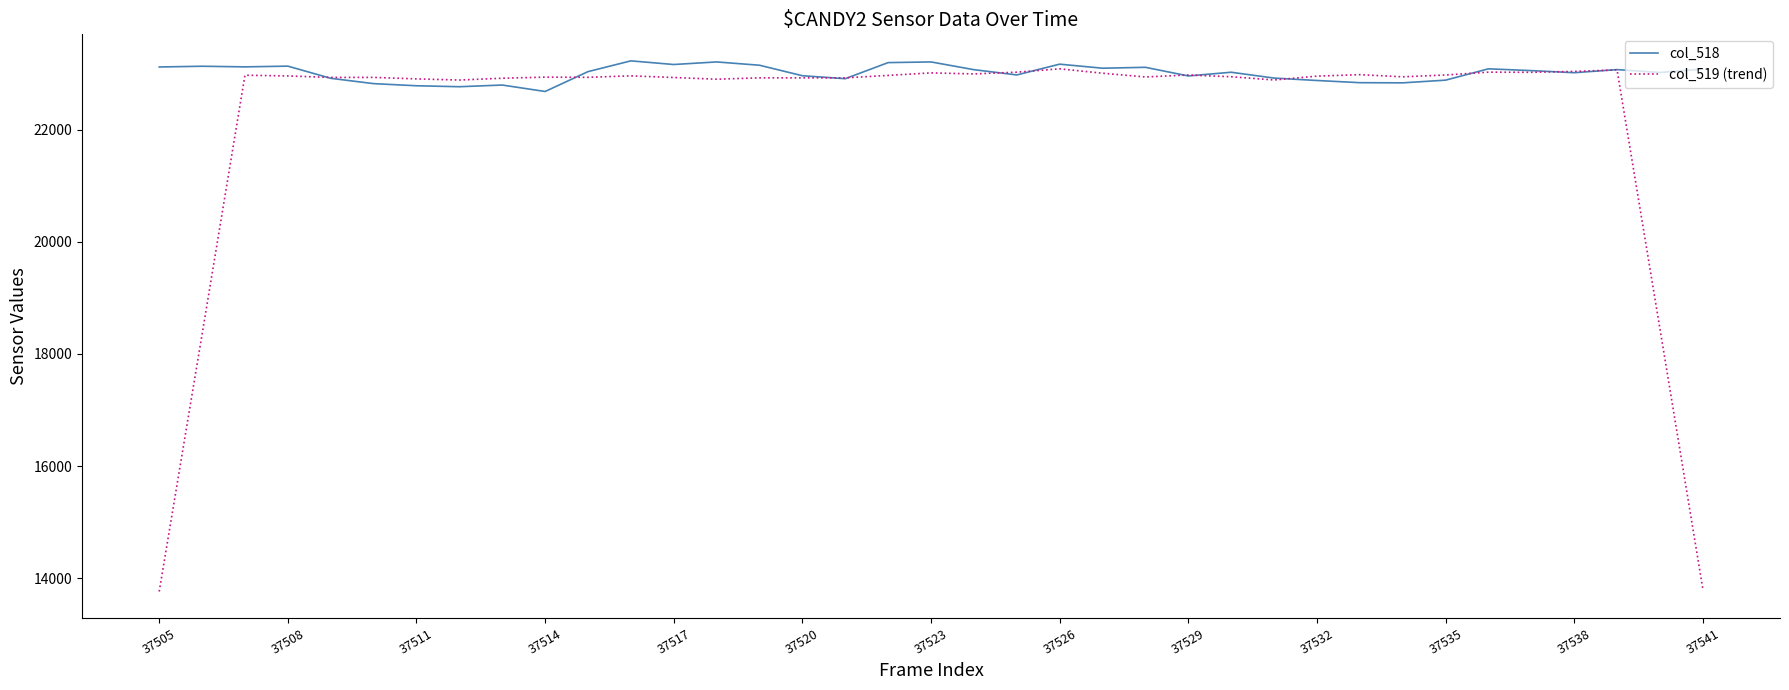

Which series has the widest spread of values?

col_519 (trend)